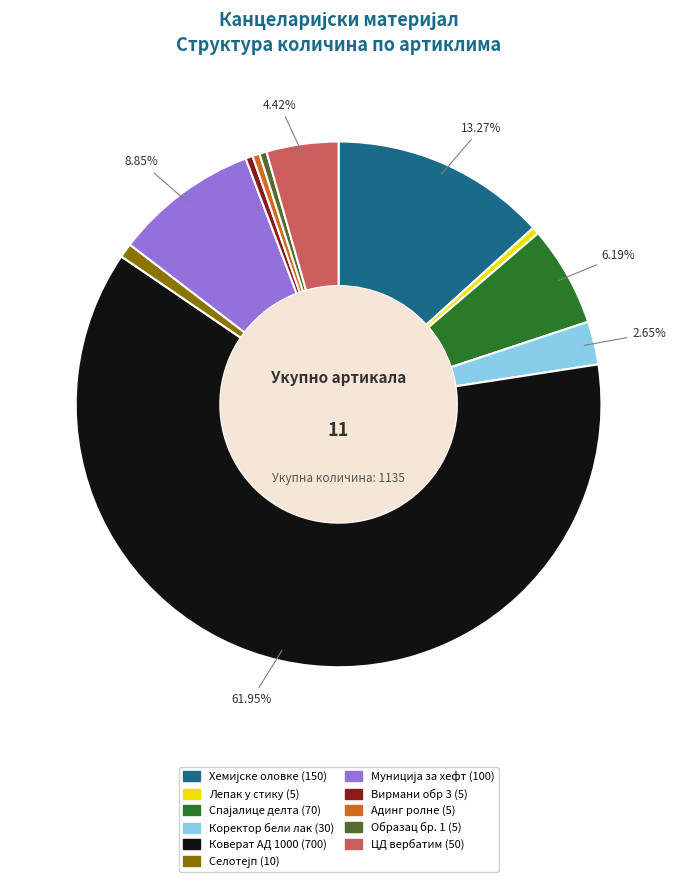

Which slice is the largest?

Коверат АД 1000 (700)